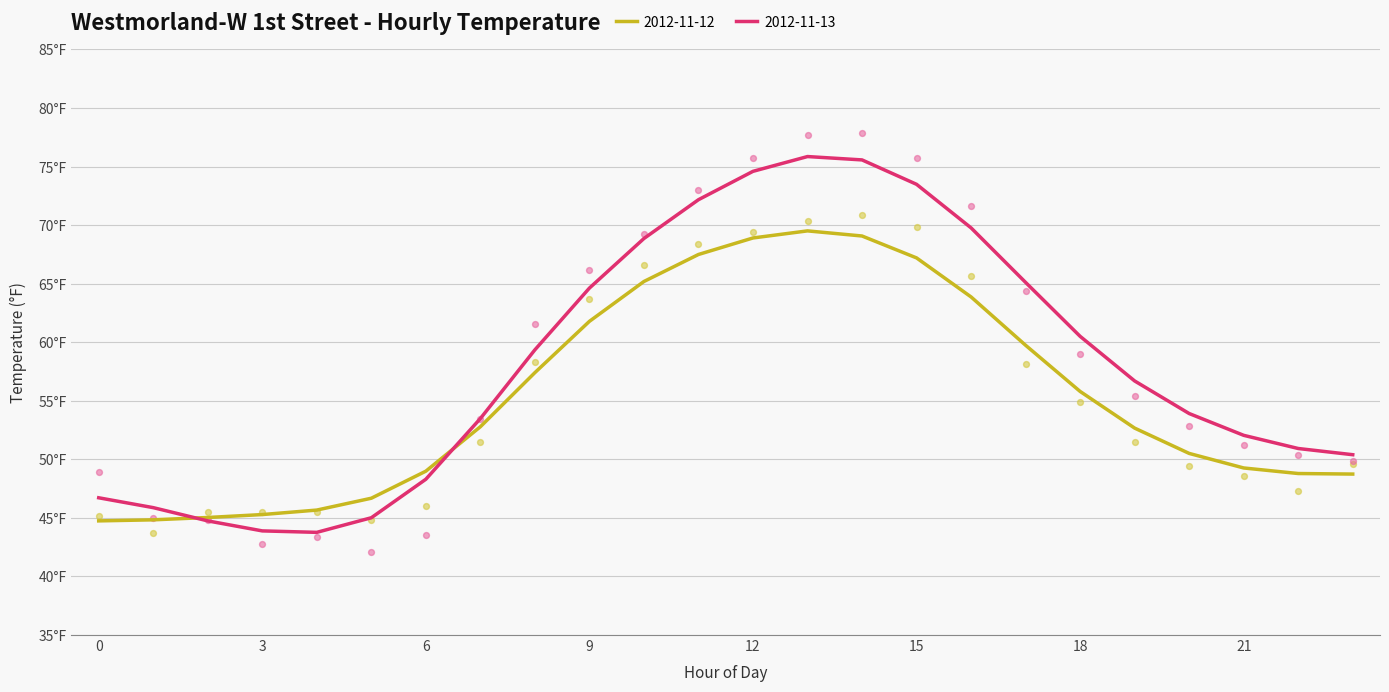

Is the value of 2012-11-13 at 19 greater than the value of 2012-11-12 at 14?

No